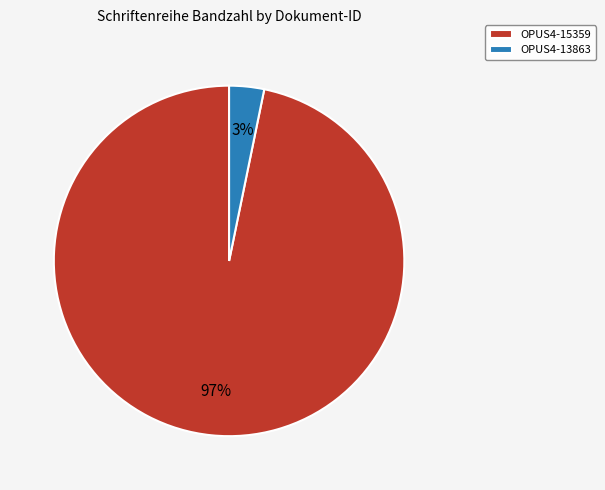

Do OPUS4-15359 and OPUS4-13863 together represent more than half of the pie?

Yes